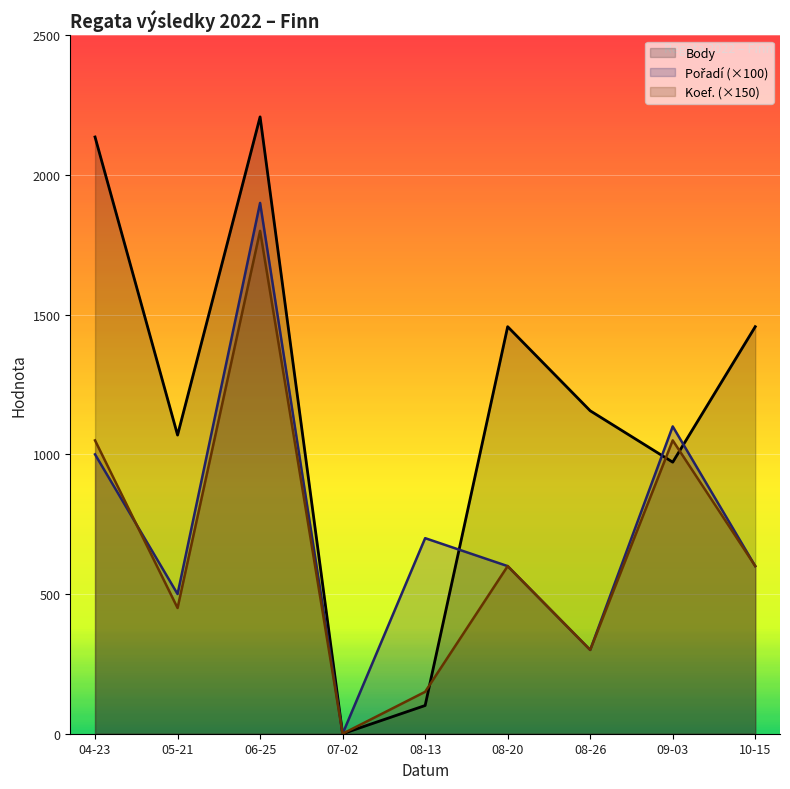

What is the difference between the maximum and minimum values in the Body series?

2208